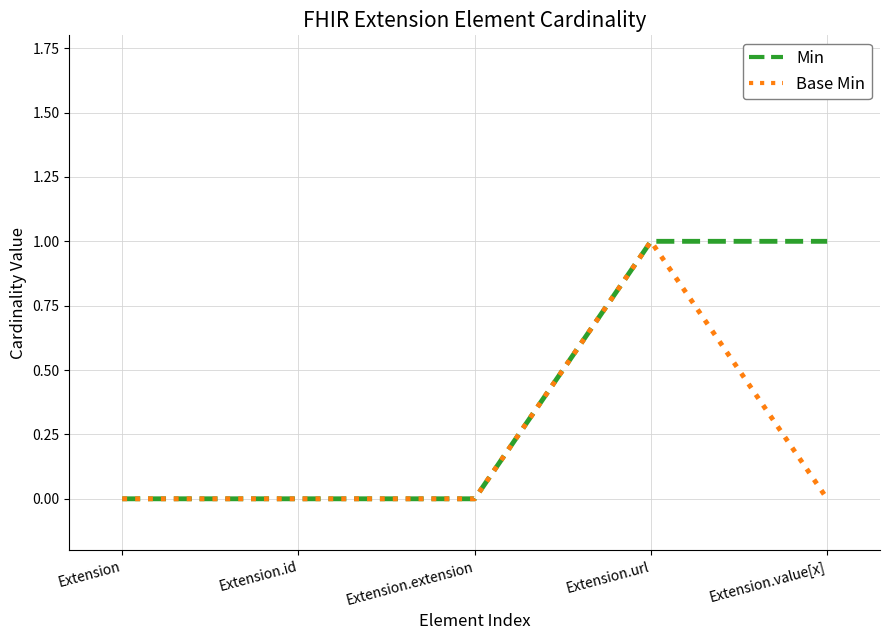

Rank the series by their average value, from lowest to highest.

Base Min, Min